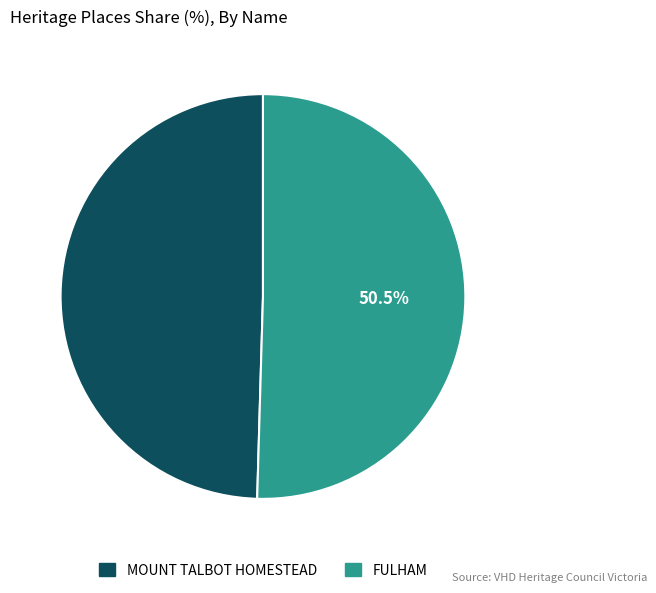

What is the largest slice in the pie chart?

FULHAM